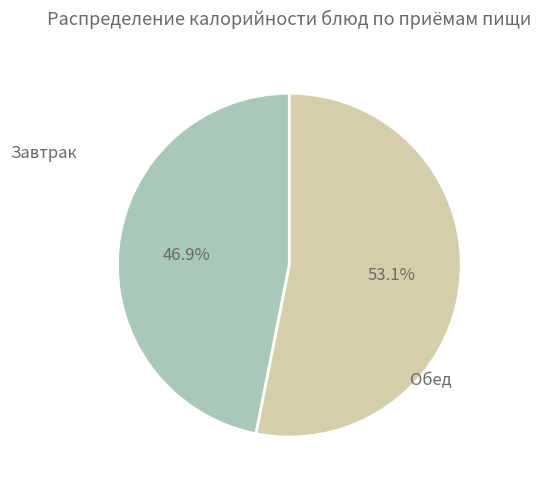

Does any single category account for the majority?

Yes